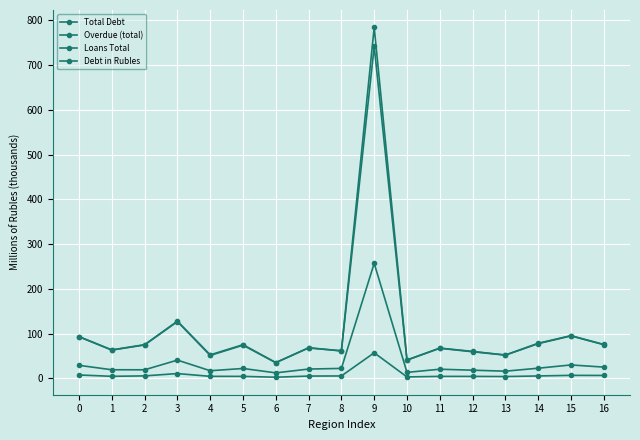

Where is the first local minimum for Loans Total?

2